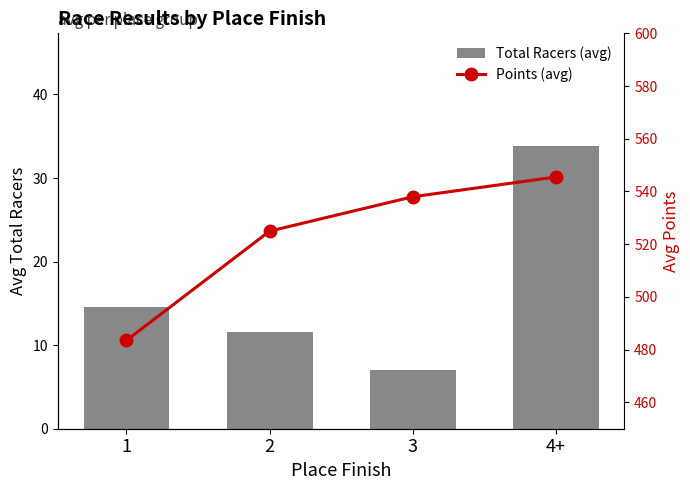

Reading left to right, list all the values displayed in this chart.

Total Racers (avg): 1=14.6	2=11.6	3=7.0	4+=33.8
Points (avg): 1=483.5	2=524.9	3=538.0	4+=545.5